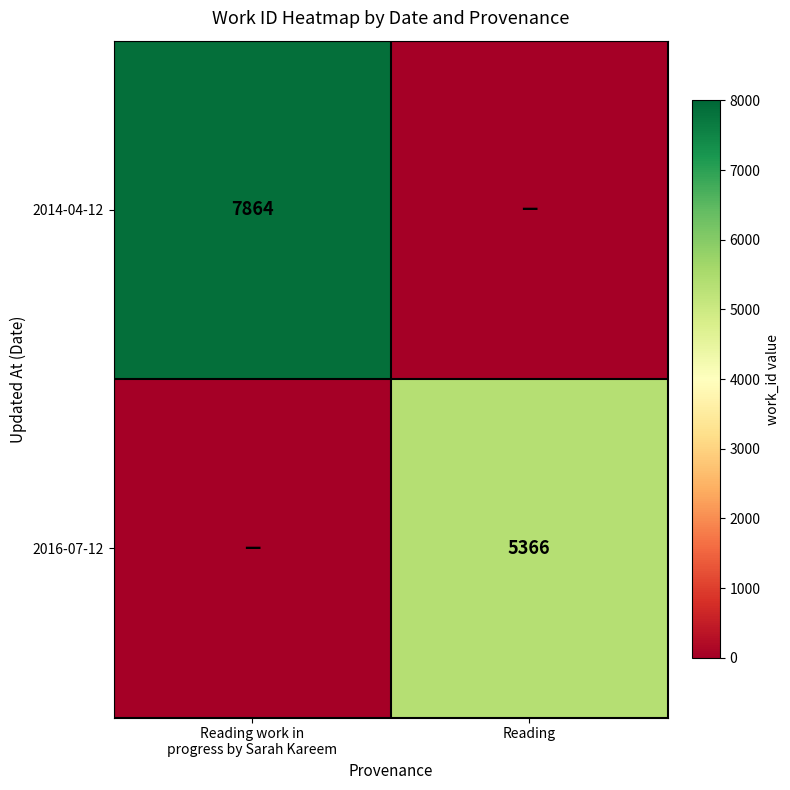

Is it true that 2016-07-12 equals 1747 at Reading?

False